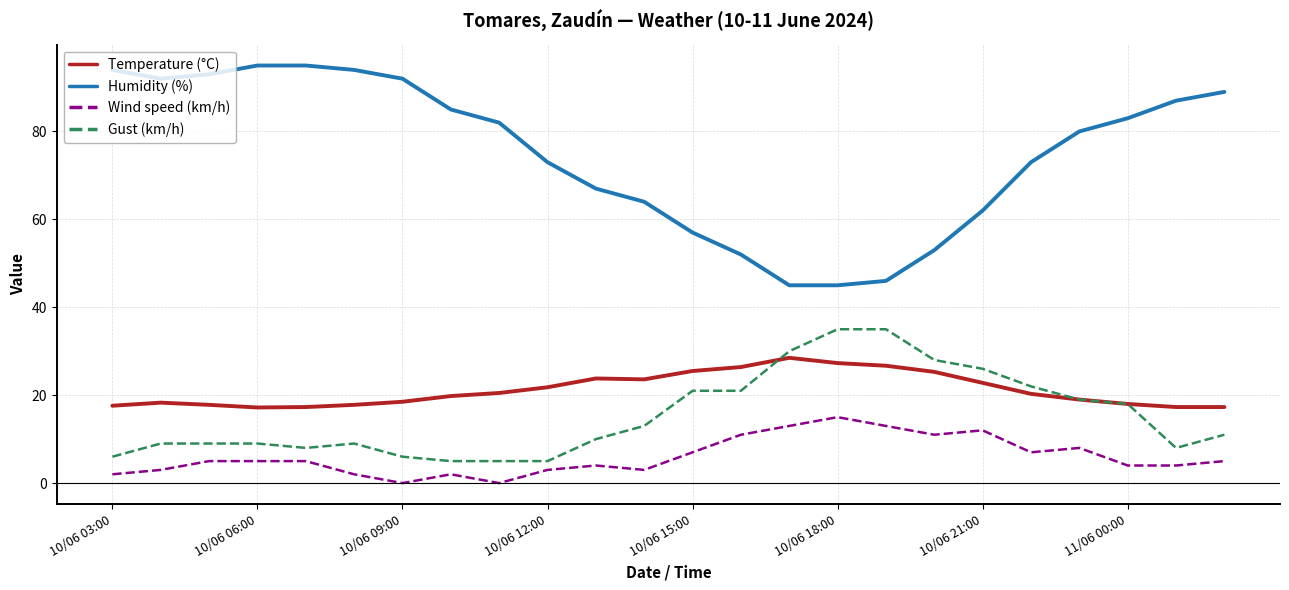

List the series in order of their peak value, highest first.

Humidity (%), Gust (km/h), Temperature (°C), Wind speed (km/h)